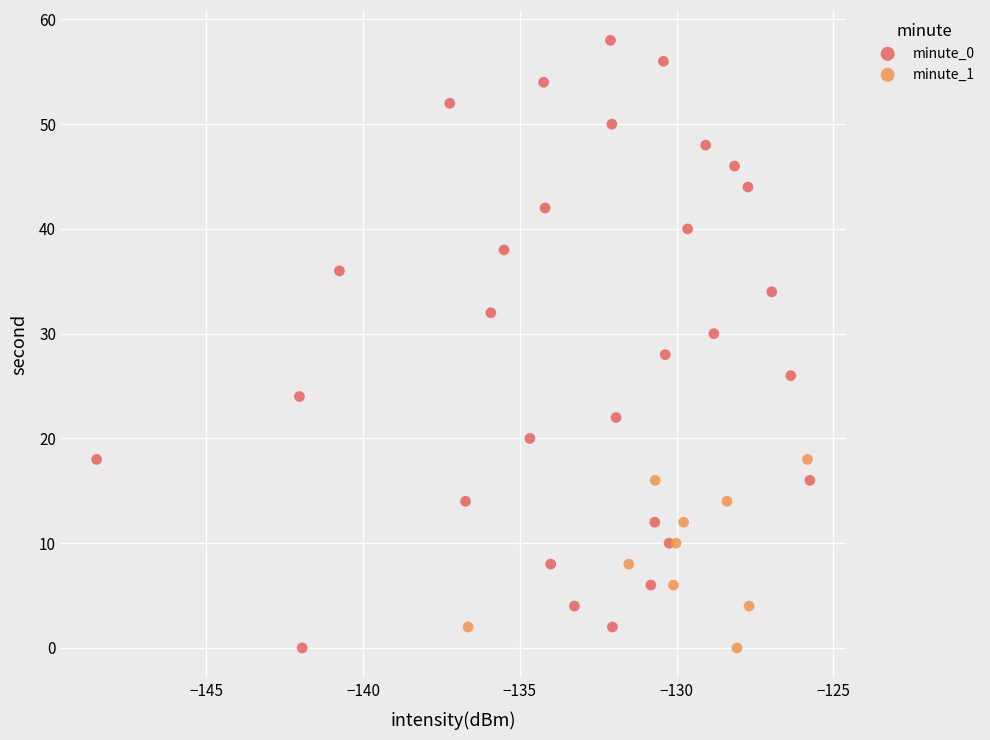

Which series reaches the maximum Y coordinate?

minute_0